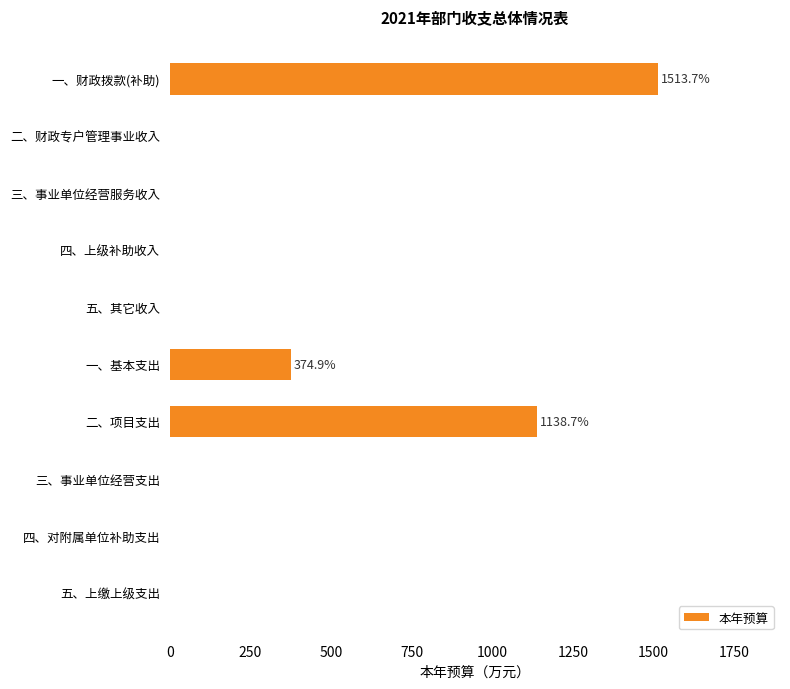

What is the sum of all values?

3027.3